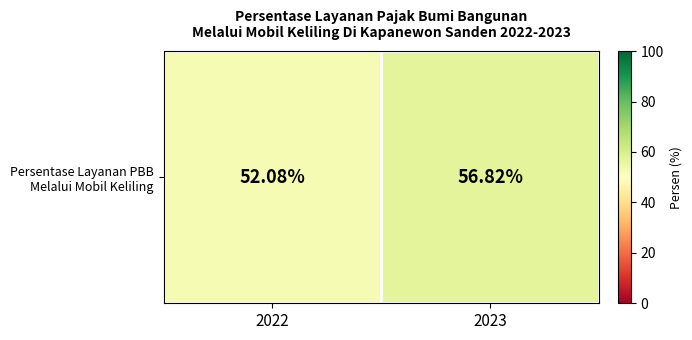

The value at 2022 is 16.9. True or false?

False